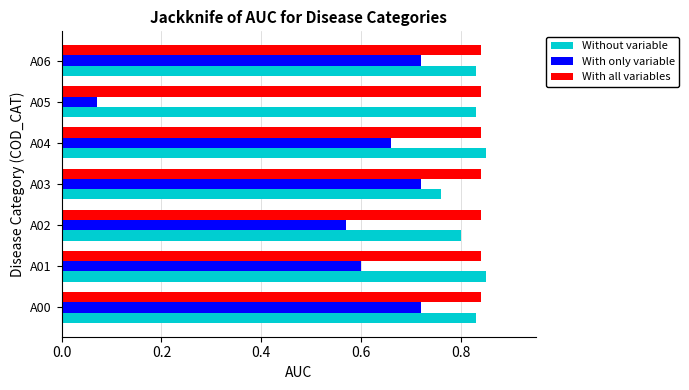

Which category has the lowest value across all series?

A05